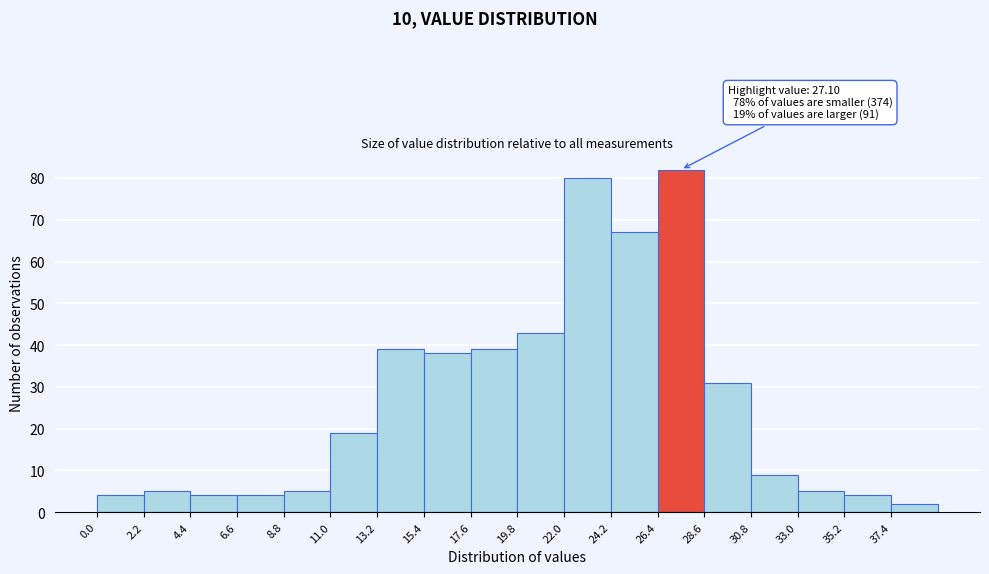

Which range on the x-axis has the tallest bar?

26.4 to 28.6